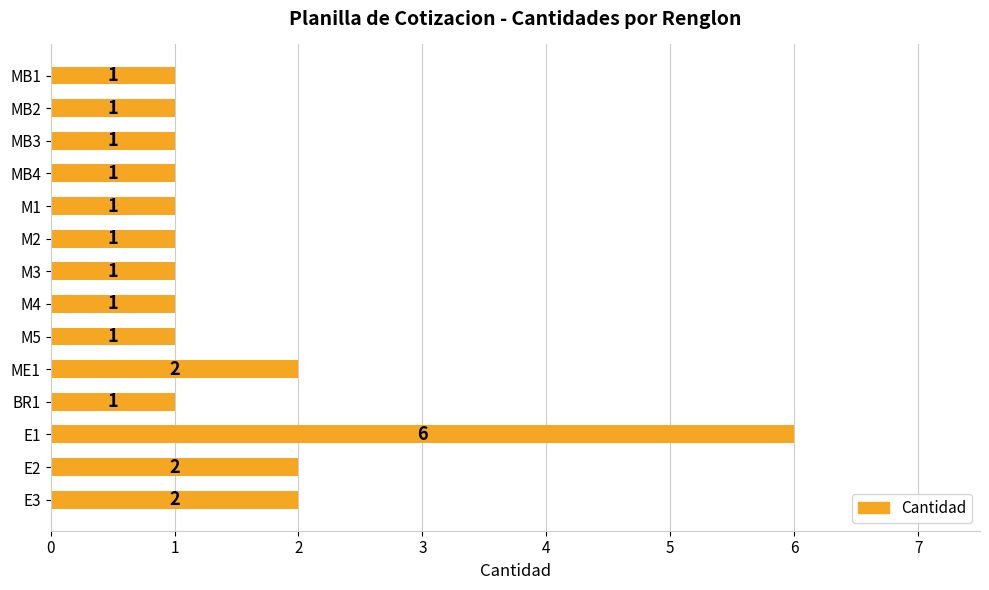

The value at BR1 is 0. True or false?

False